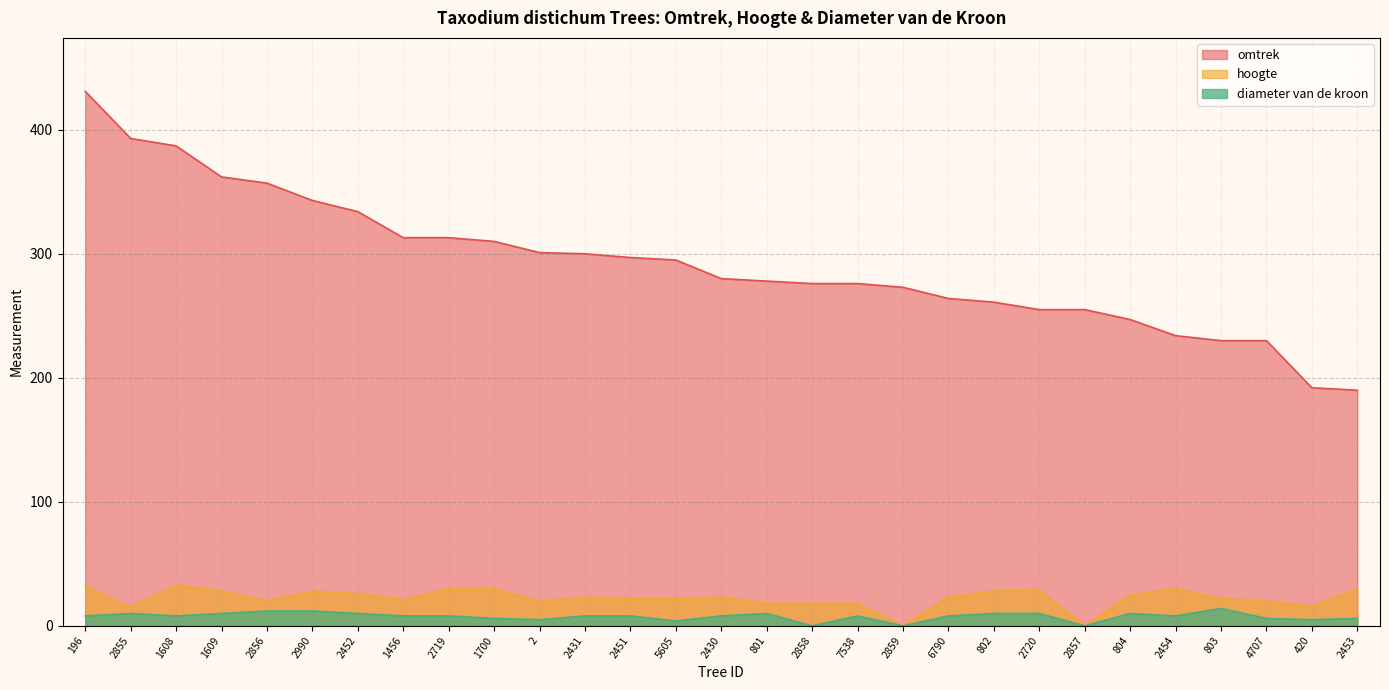

Which series has the widest spread of values?

omtrek